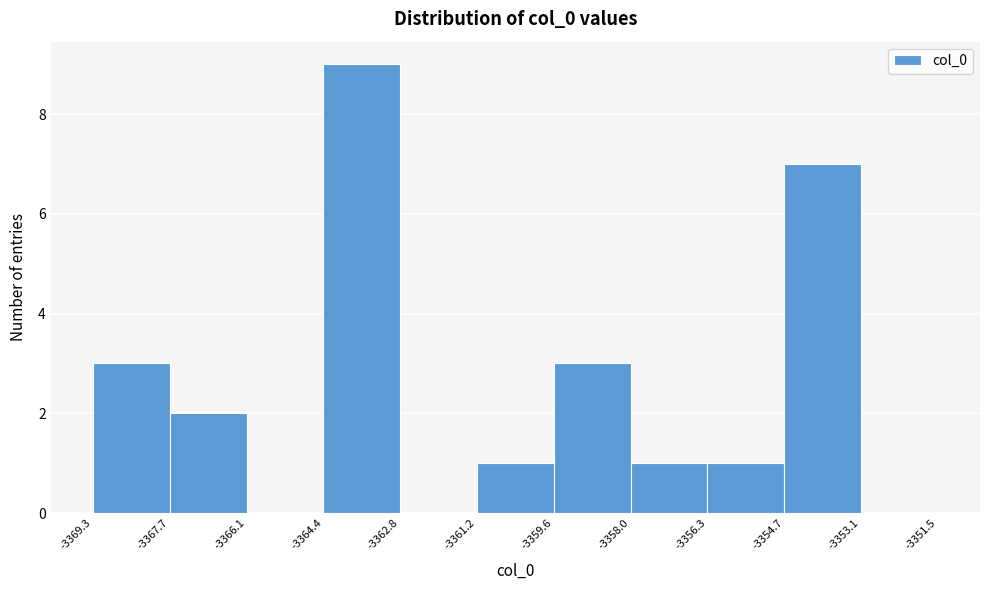

Which range on the x-axis has the tallest bar?

-3364.4 to -3362.8